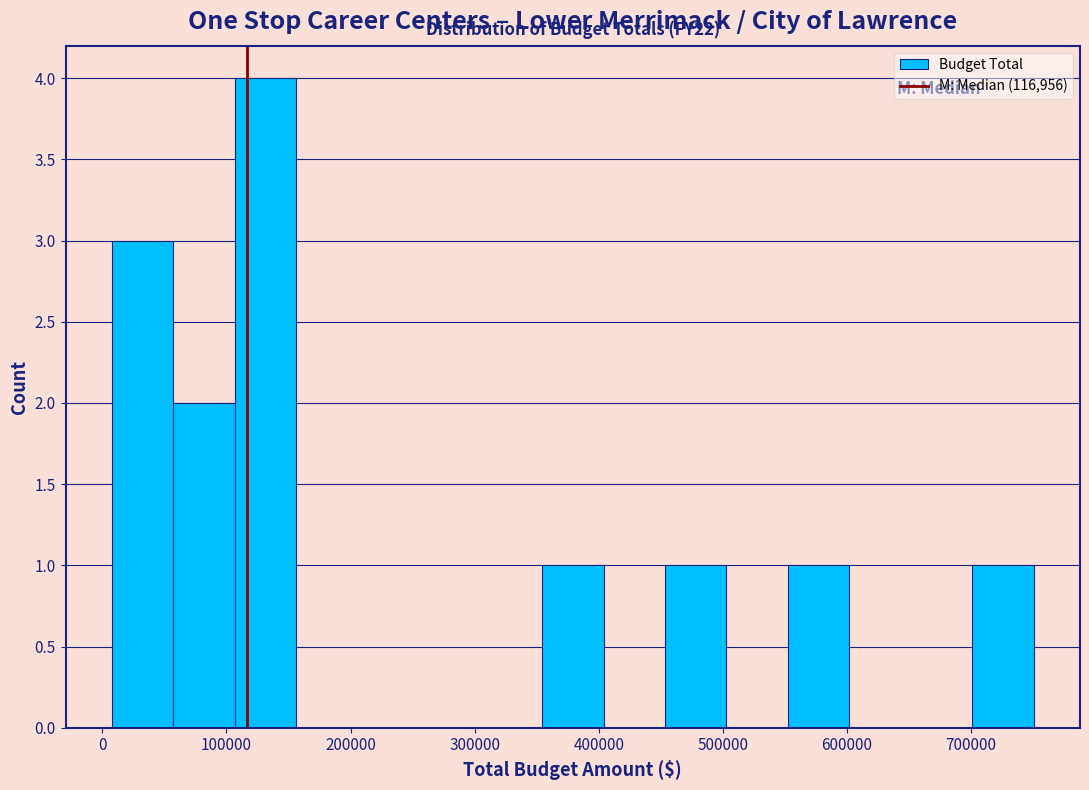

Which range on the x-axis has the tallest bar?

110000 to 160000